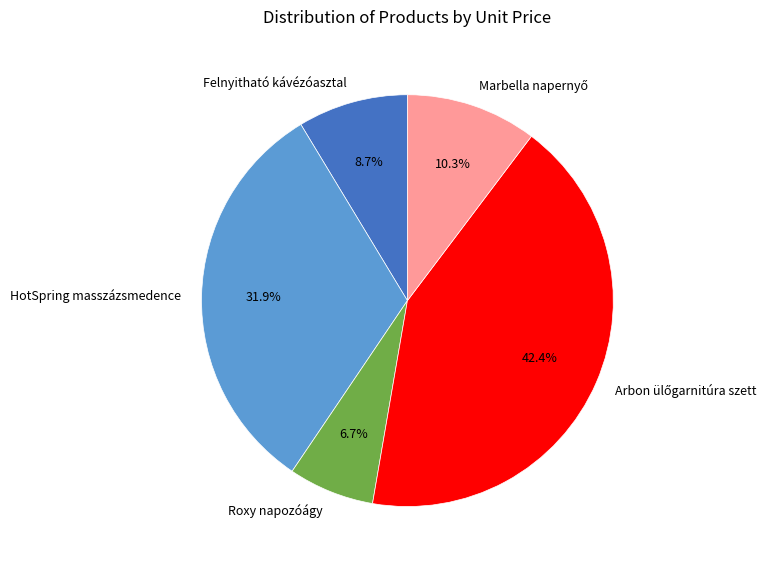

Count the number of slices in the pie.

5